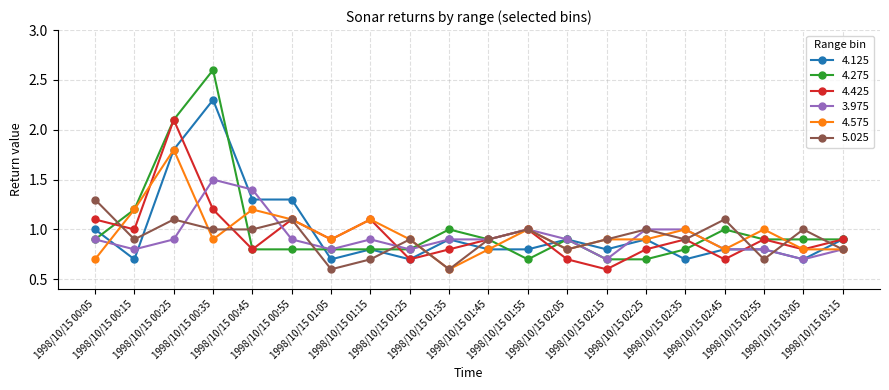

Which series has the widest spread of values?

4.275